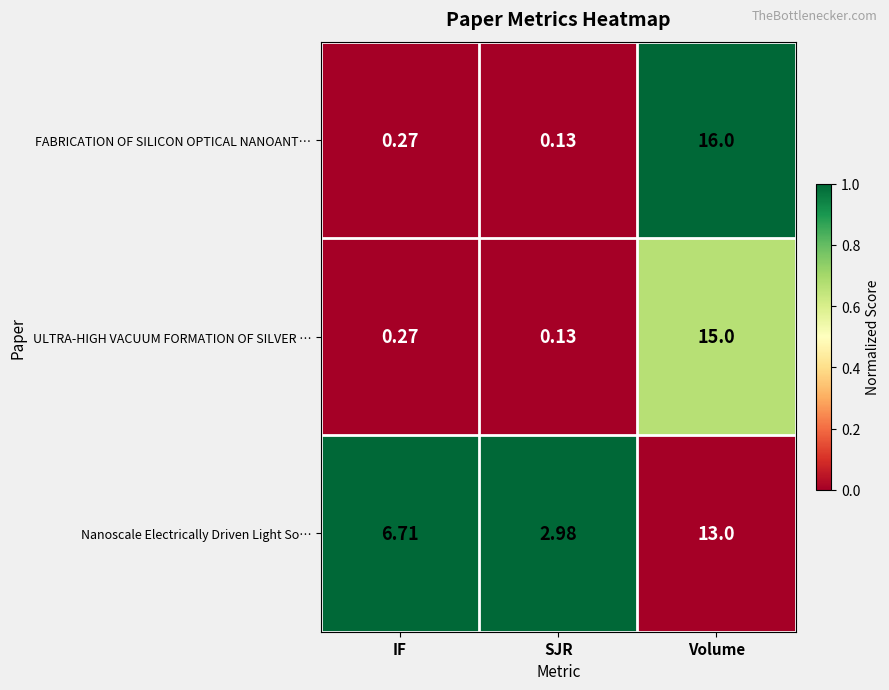

Rank the categories by FABRICATION OF SILICON OPTICAL NANOANT… value from highest to lowest.

Volume, IF, SJR